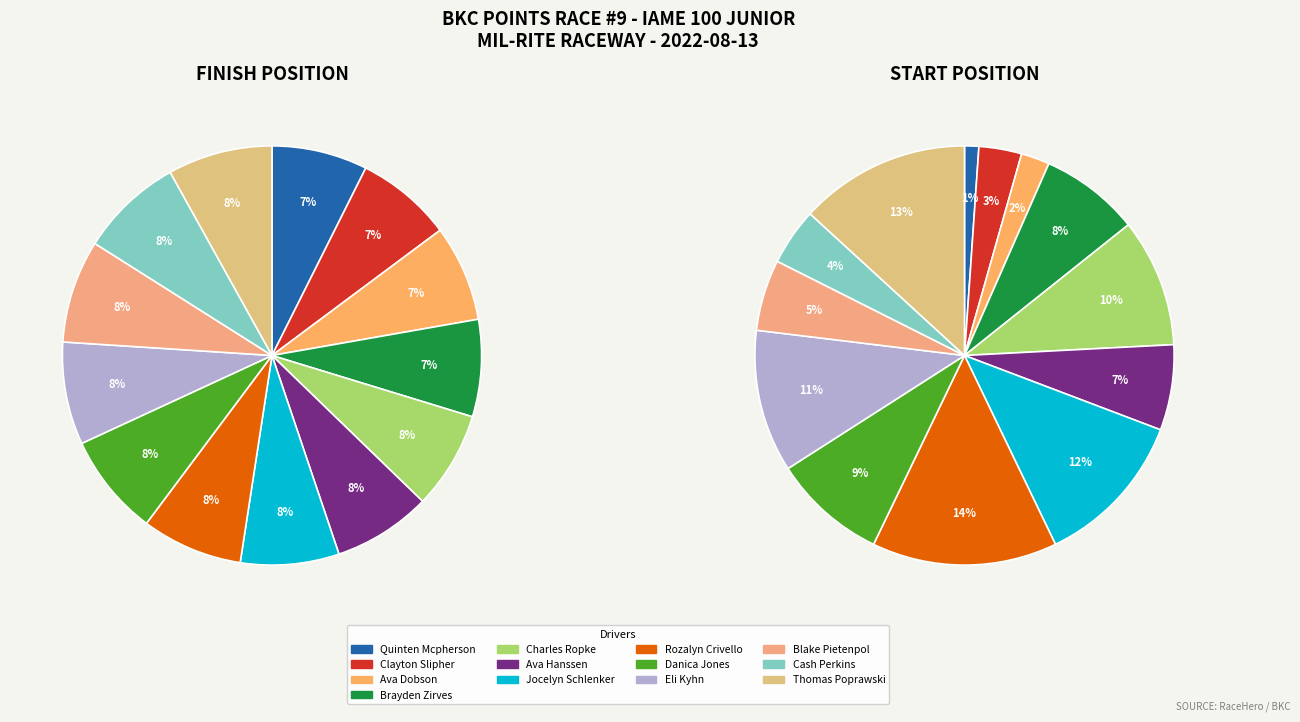

Is Thomas Poprawski the majority of the pie?

No